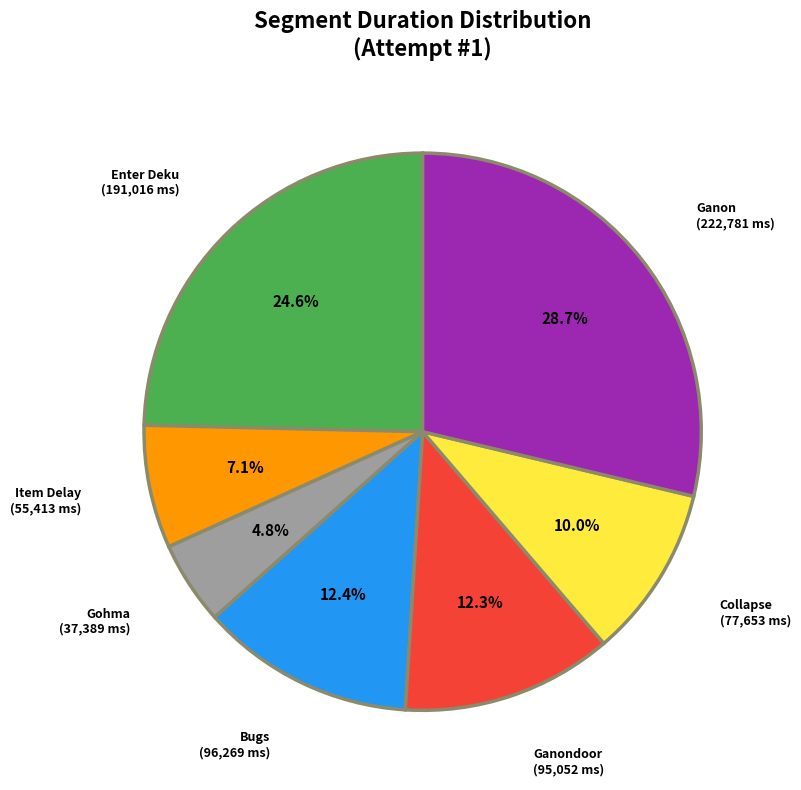

How many segments does this pie chart have?

7